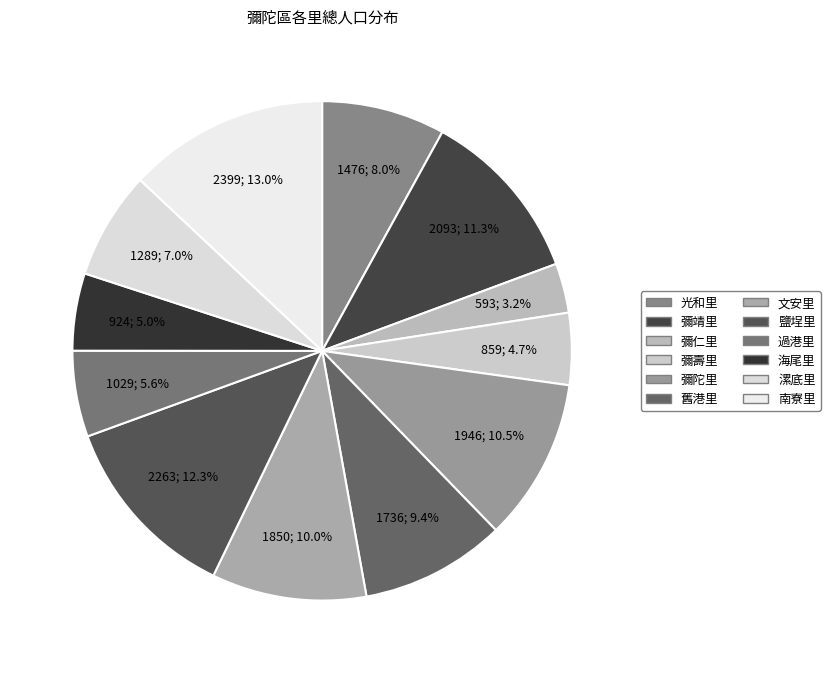

Which category has the biggest portion of the pie?

南寮里